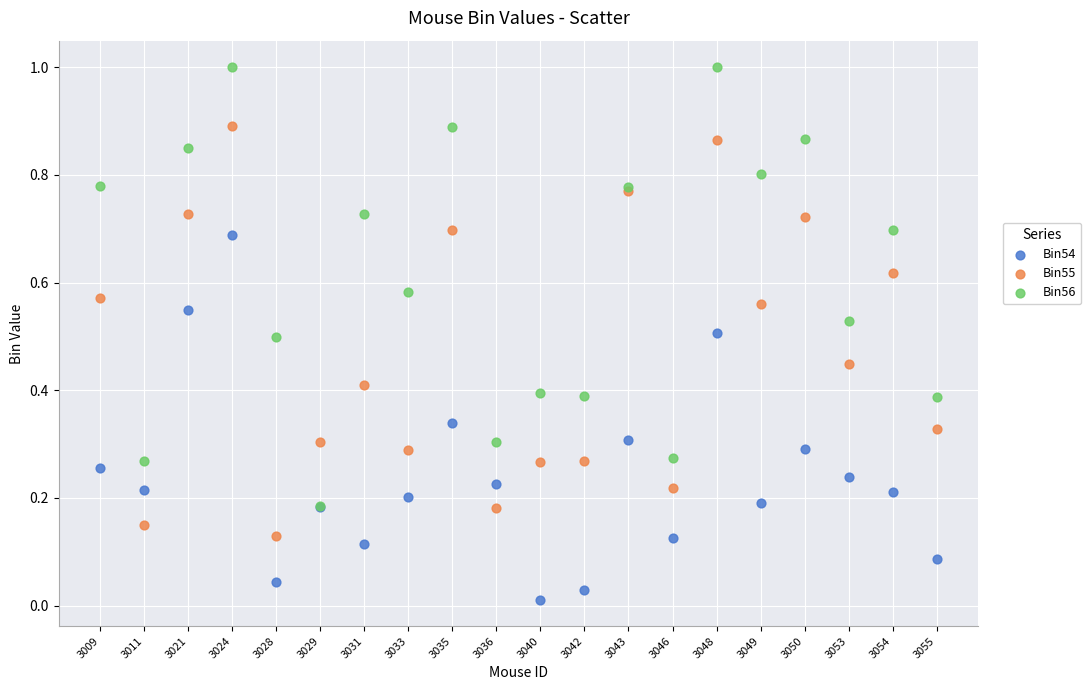

What are all the series names shown in the legend?

Bin54, Bin55, Bin56